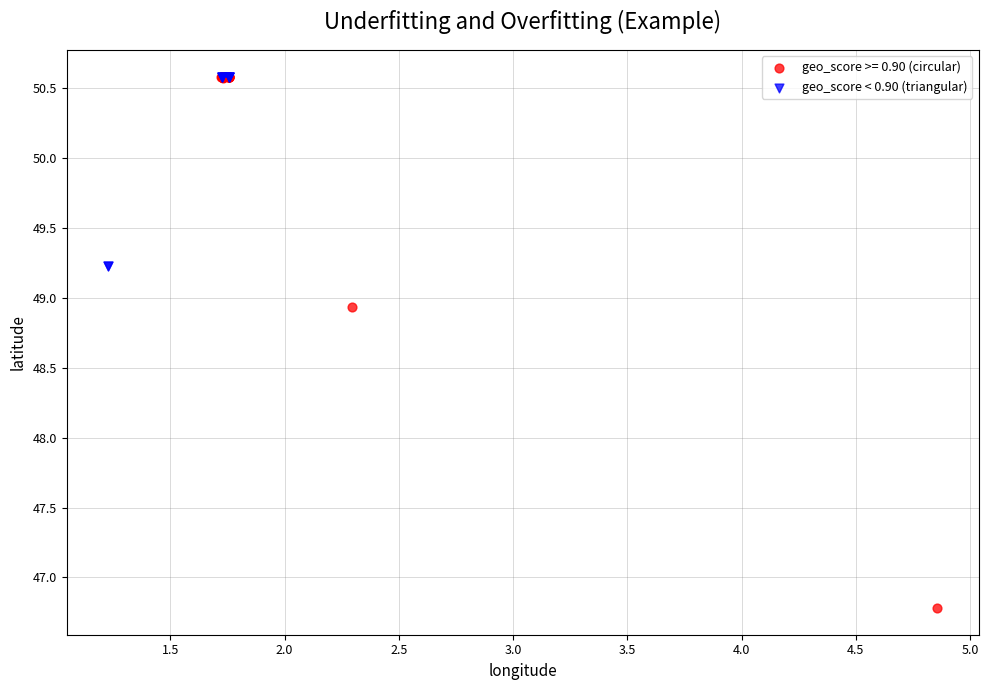

Which series reaches the minimum Y coordinate?

geo_score >= 0.90 (circular)